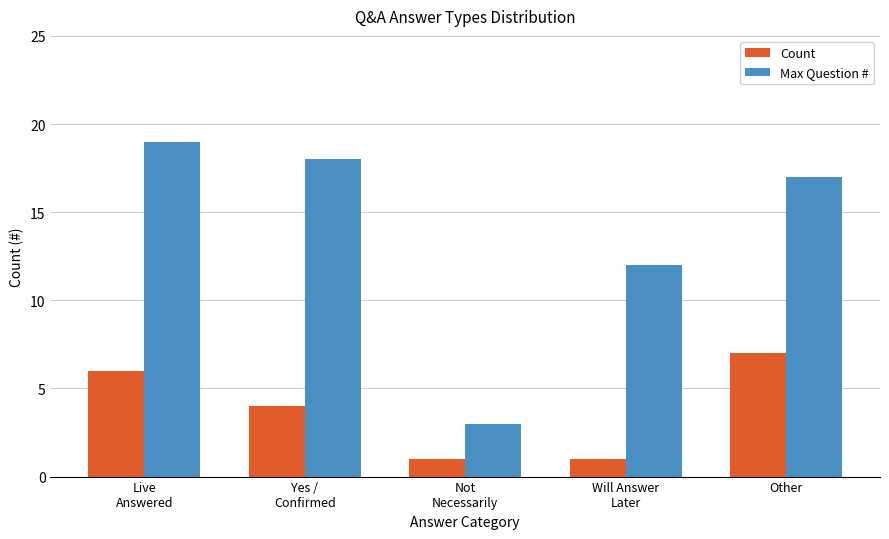

What are all the series names shown in the legend?

Count, Max Question #